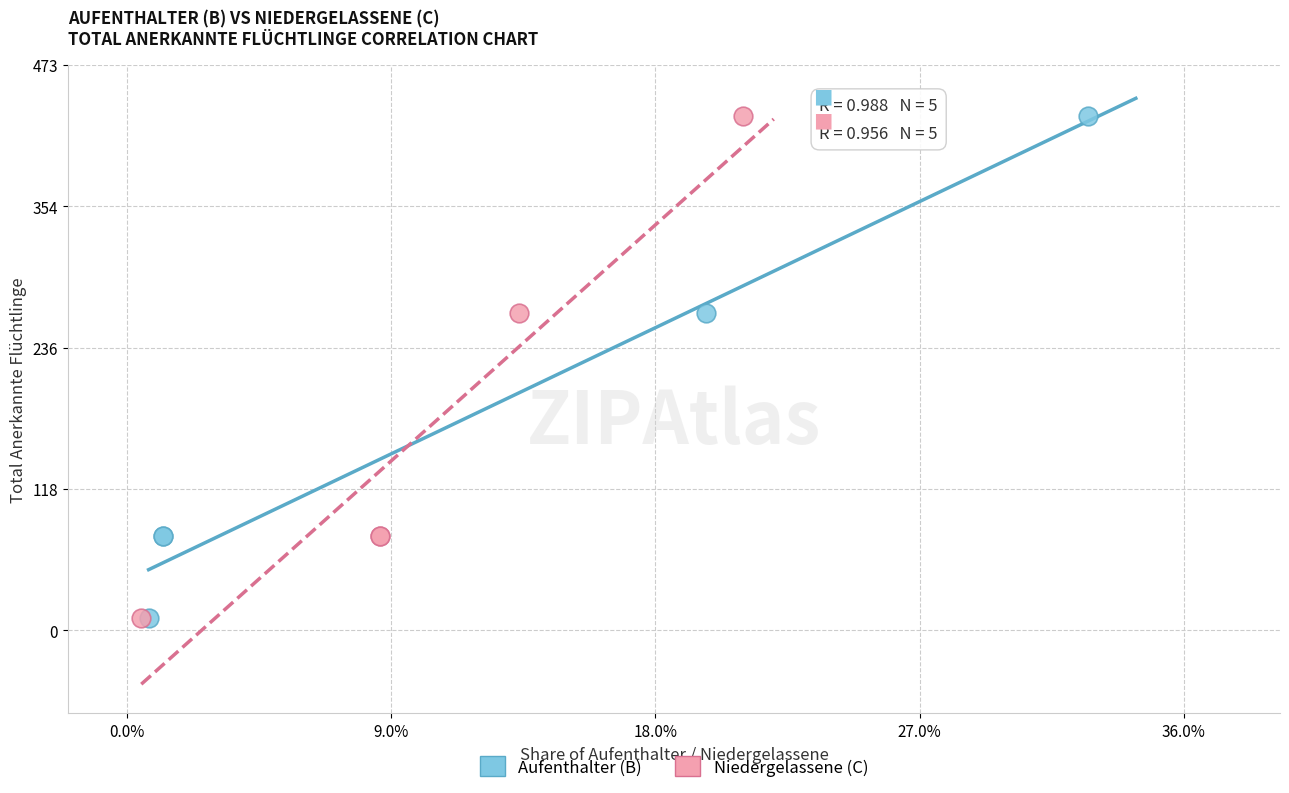

What are all the series names shown in the legend?

Aufenthalter (B), Niedergelassene (C)